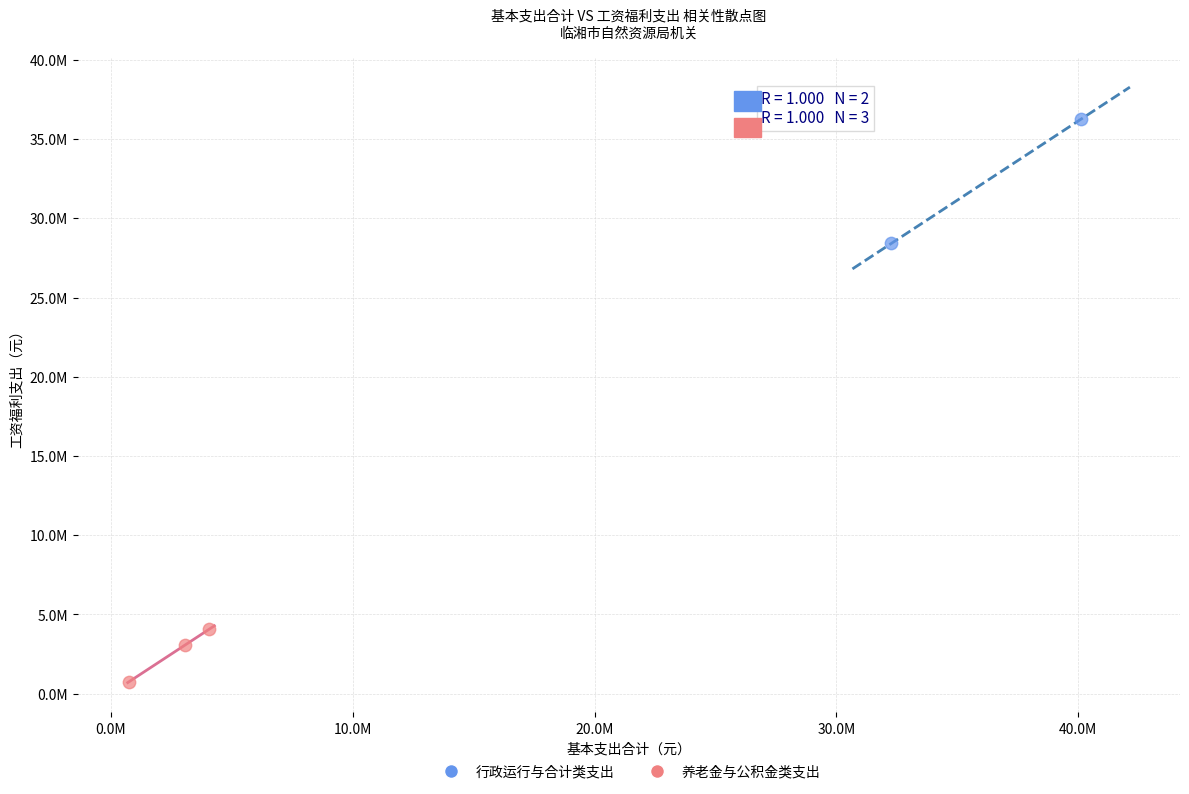

Which series has the widest spread of Y values?

行政运行与合计类支出